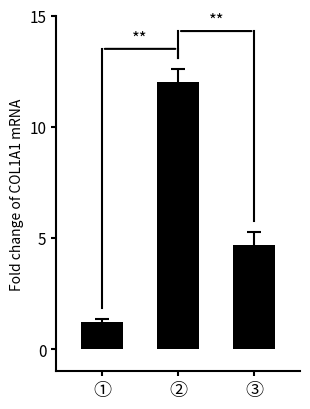

What is the difference between the values at ② and ①?

10.8